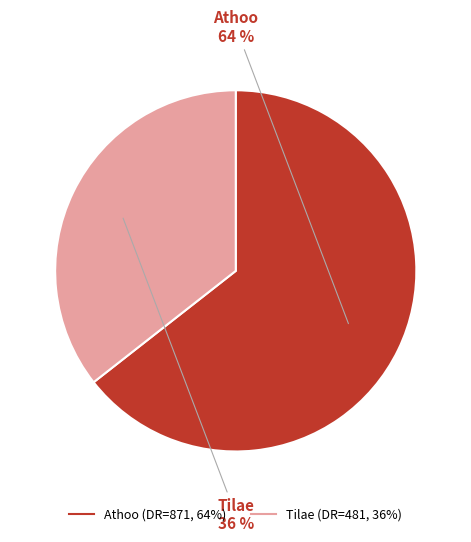

To the nearest percent, what percentage of the pie is Tilae?

36%